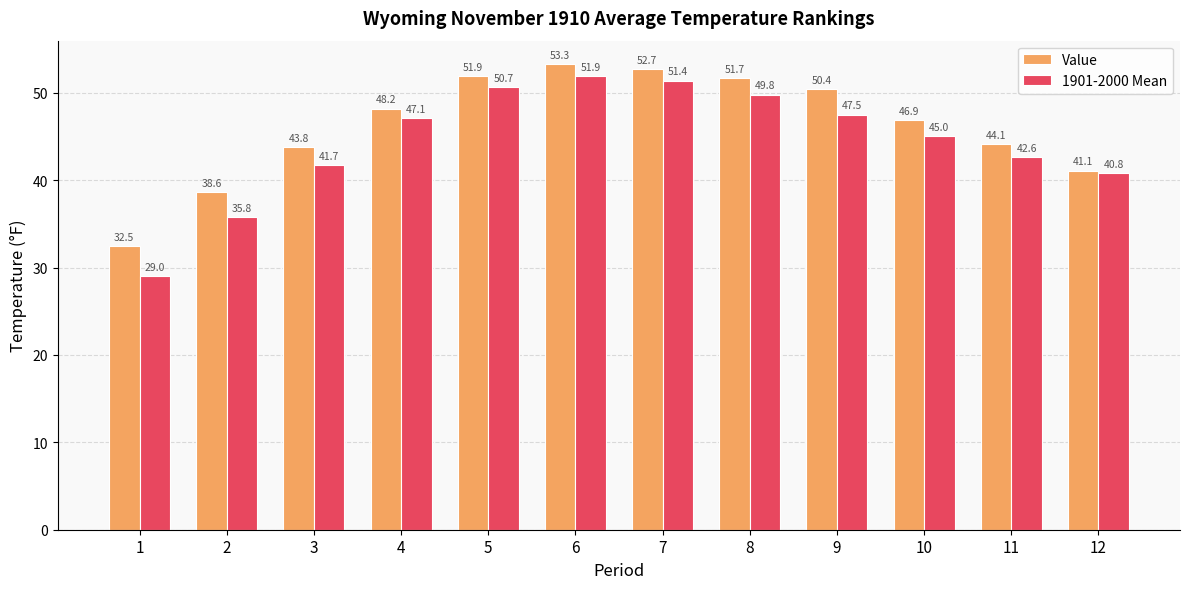

Which series has the widest spread of values?

1901-2000 Mean